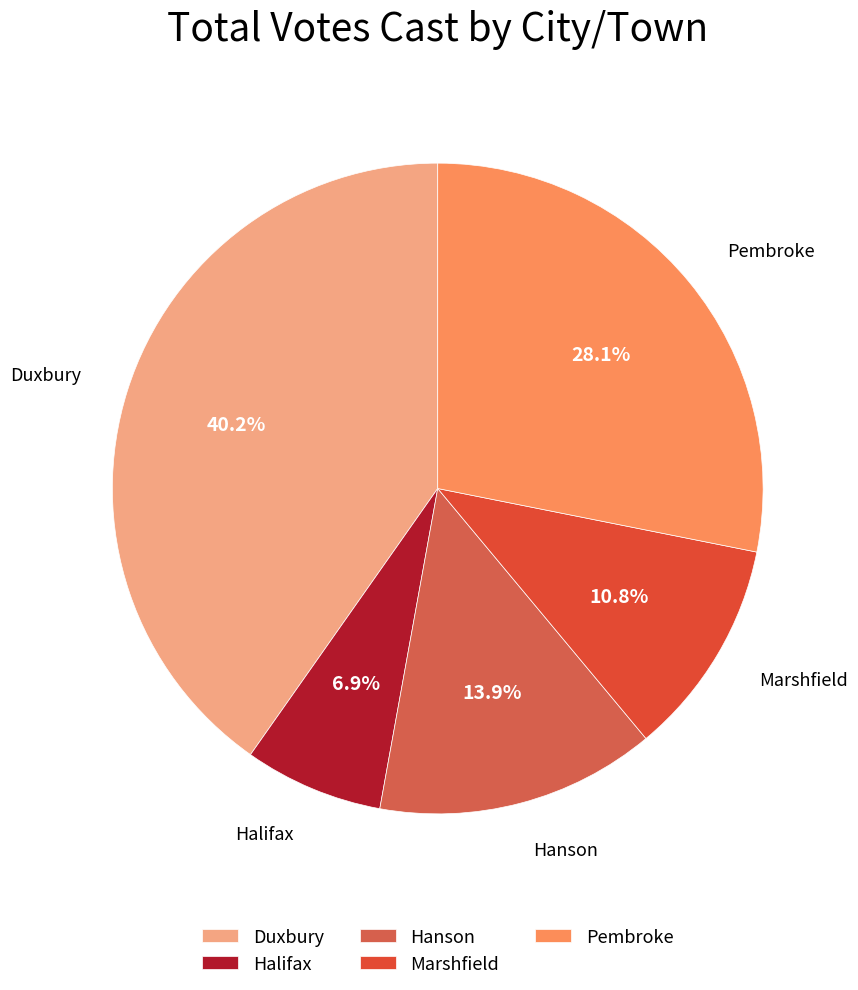

Is there a majority slice in this chart?

No